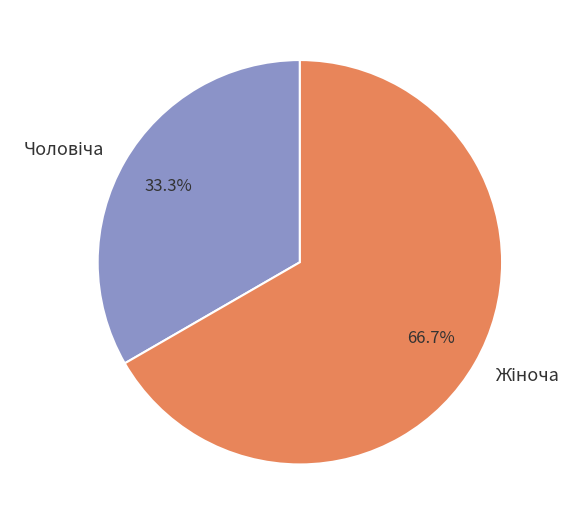

Does any single category account for the majority?

Yes